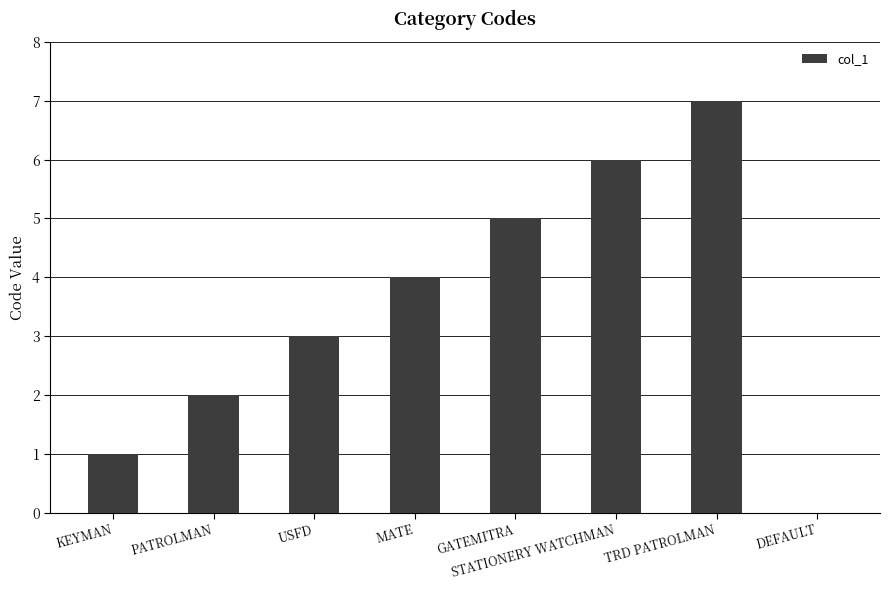

The chart shows a value of 3 at GATEMITRA. True or false?

False